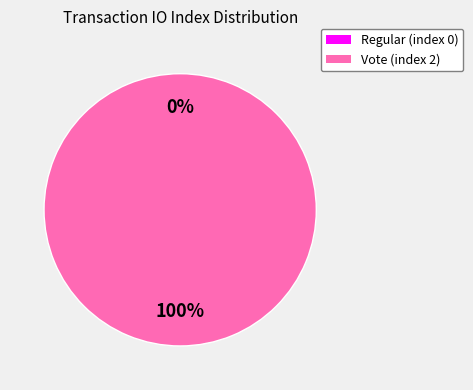

The Regular (index 0) slice represents 1% of the pie. True or false?

False